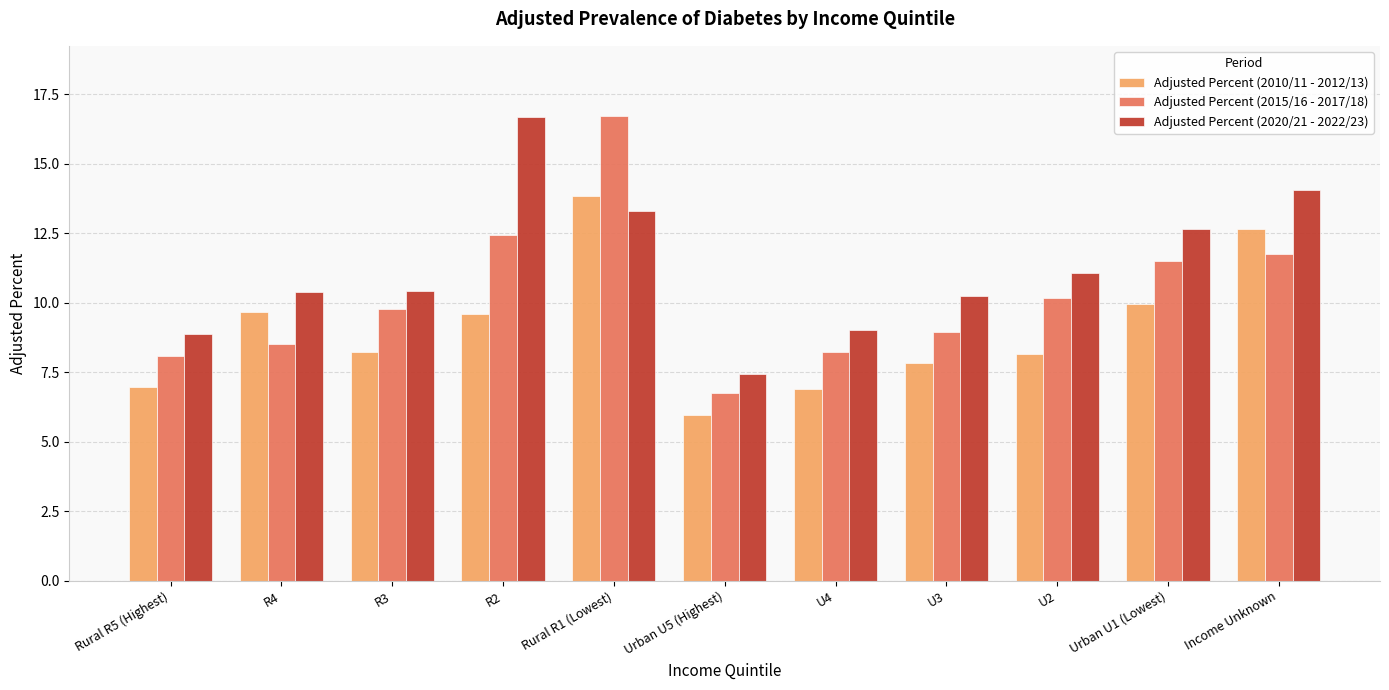

At which category is the sum across all series the highest?

Rural R1 (Lowest)